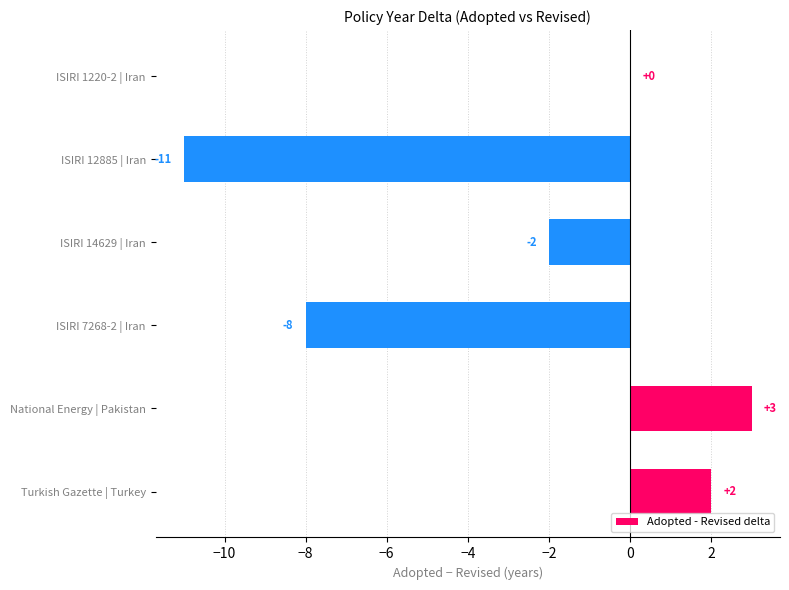

True or false: the data shows 5 at ISIRI 1220-2 | Iran.

False